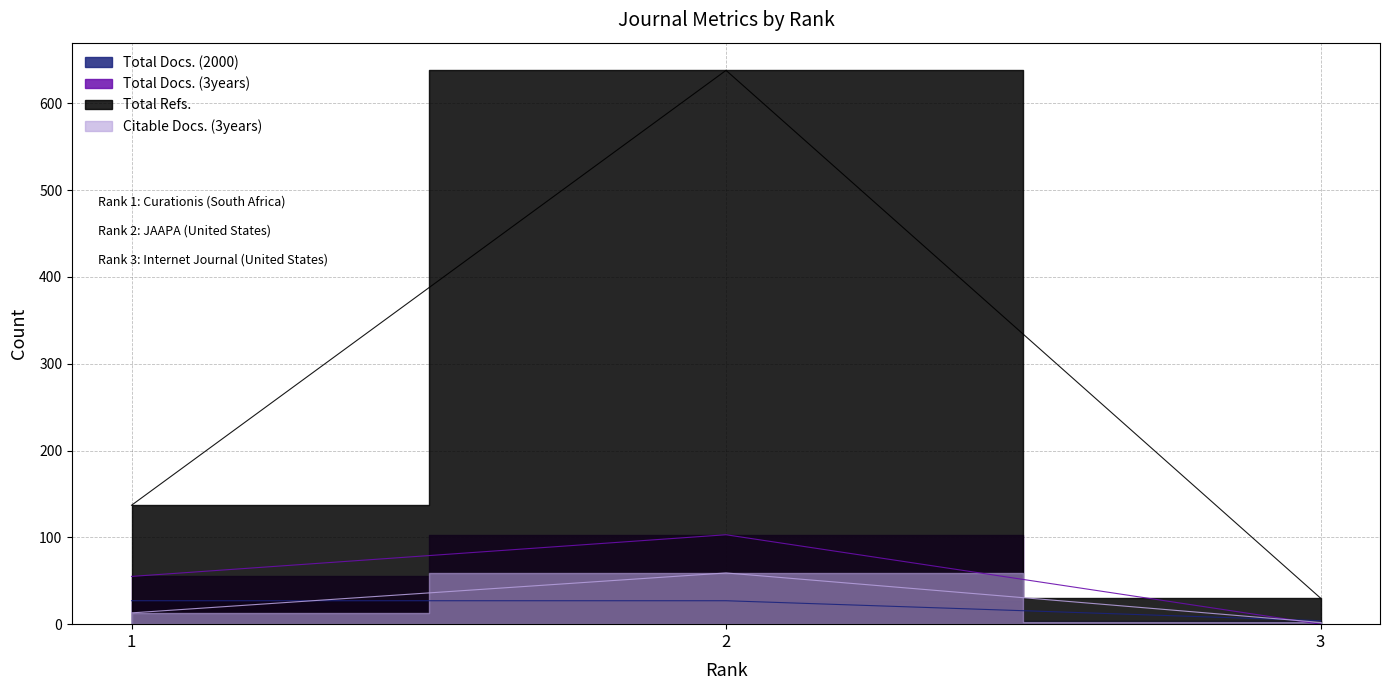

Is it true that Total Docs. (2000) equals 4 at 3?

True